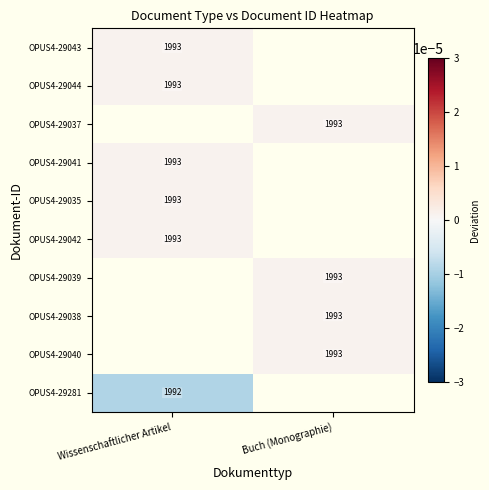

Is it true that OPUS4-29044 equals 858.8 at Wissenschaftlicher Artikel?

False